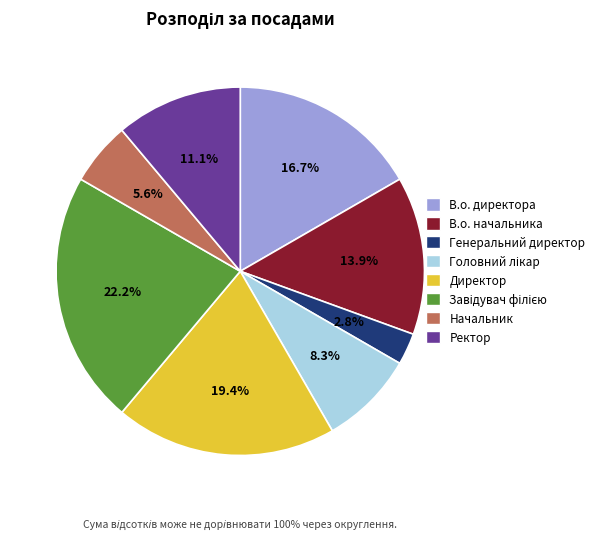

To the nearest percent, what portion does В.о. директора represent?

17%